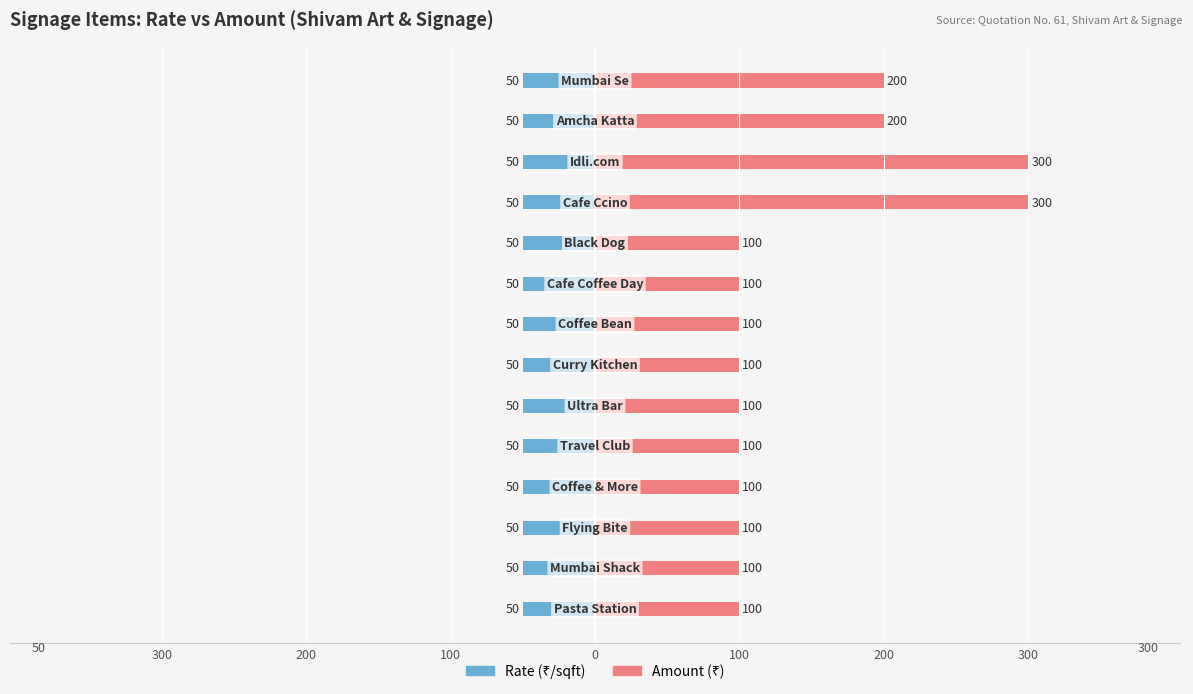

Which series has the largest range (max minus min)?

Amount (₹)